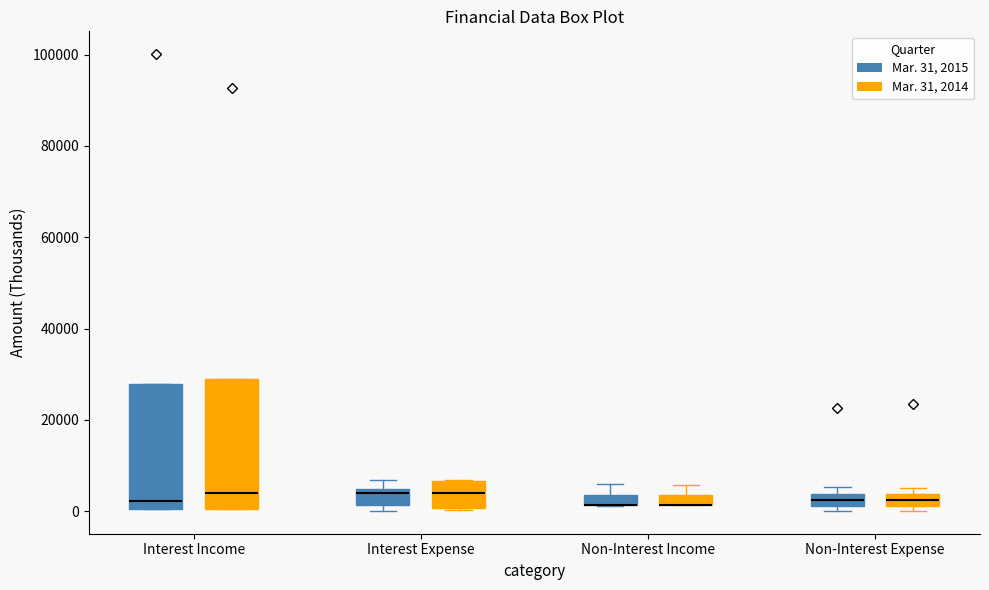

Where does the upper whisker of the box for Non-Interest Income (Mar. 31, 2015) end on the y-axis? The values are not printed on the chart, so give them approximately, as read against the axis.

6000